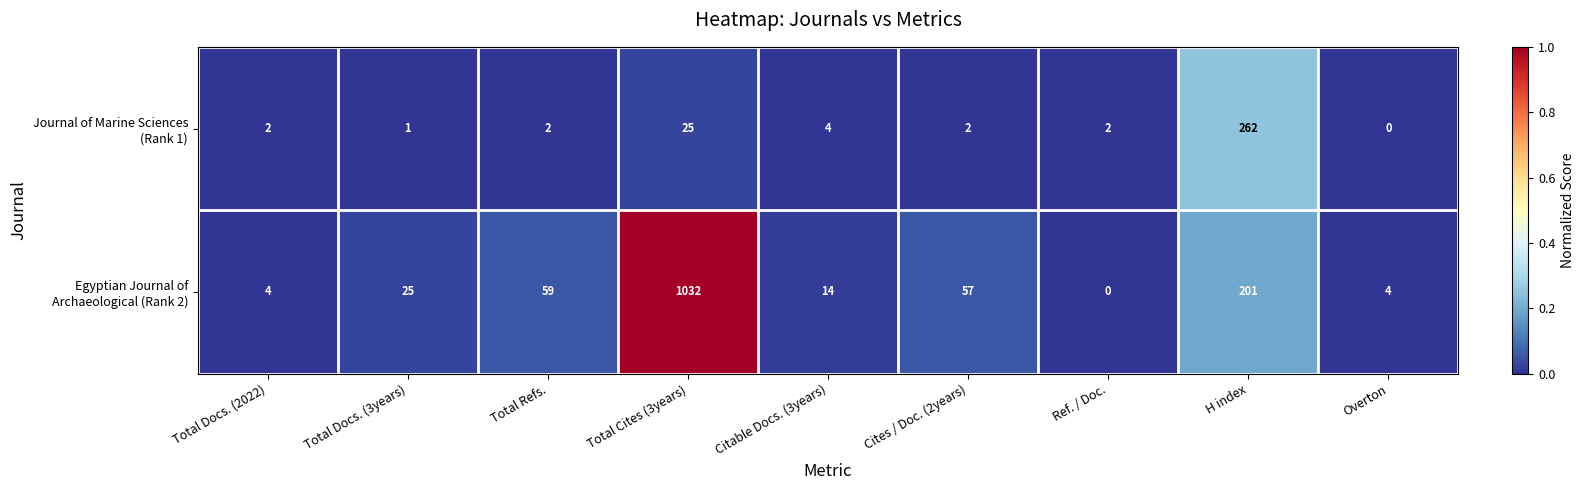

What is the maximum value shown in the chart?

1032